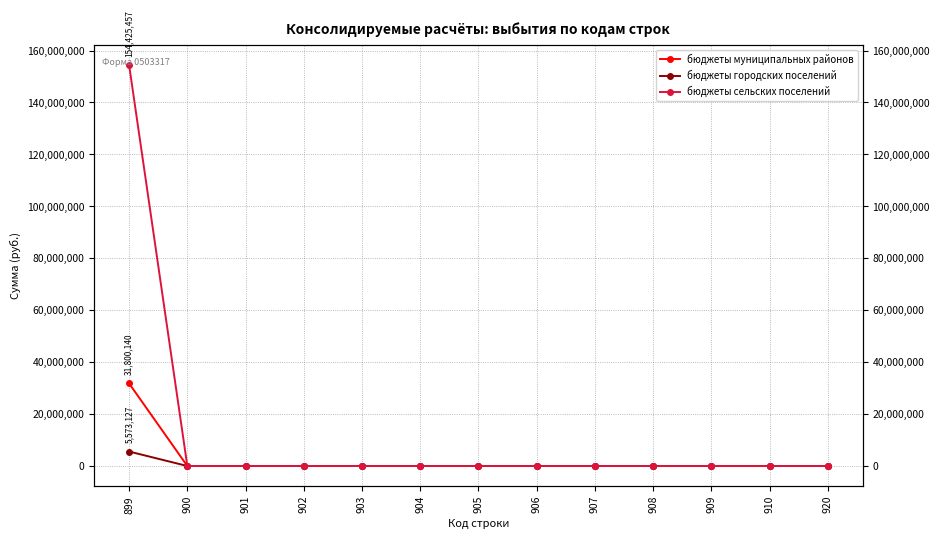

How many data points in бюджеты городских поселений are above 0?

1